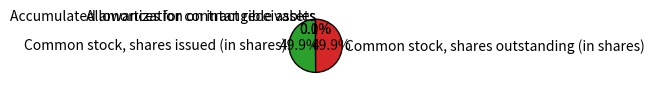

What is the ratio of the value at Common stock, shares issued (in shares) to the value at Common stock, shares outstanding (in shares)?

1.0